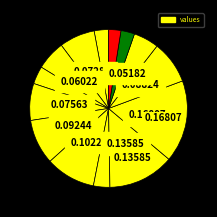

Count the number of slices in the pie.

14